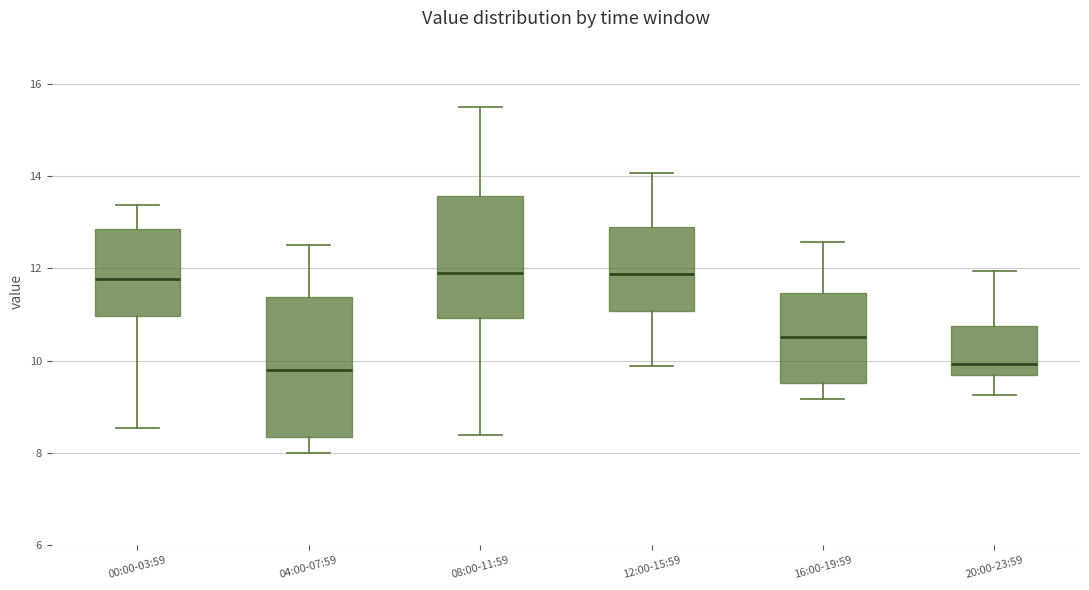

Where is the lower edge of the box for 00:00-03:59 on the y-axis? The values are not printed on the chart, so give them approximately, as read against the axis.

11.0